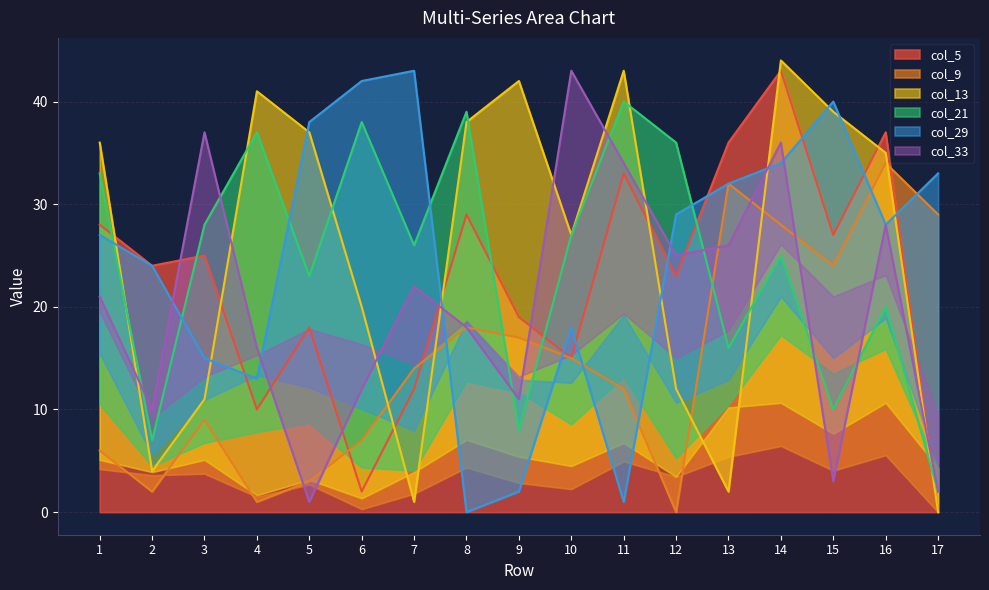

At how many categories does at least one series exceed 23?

17